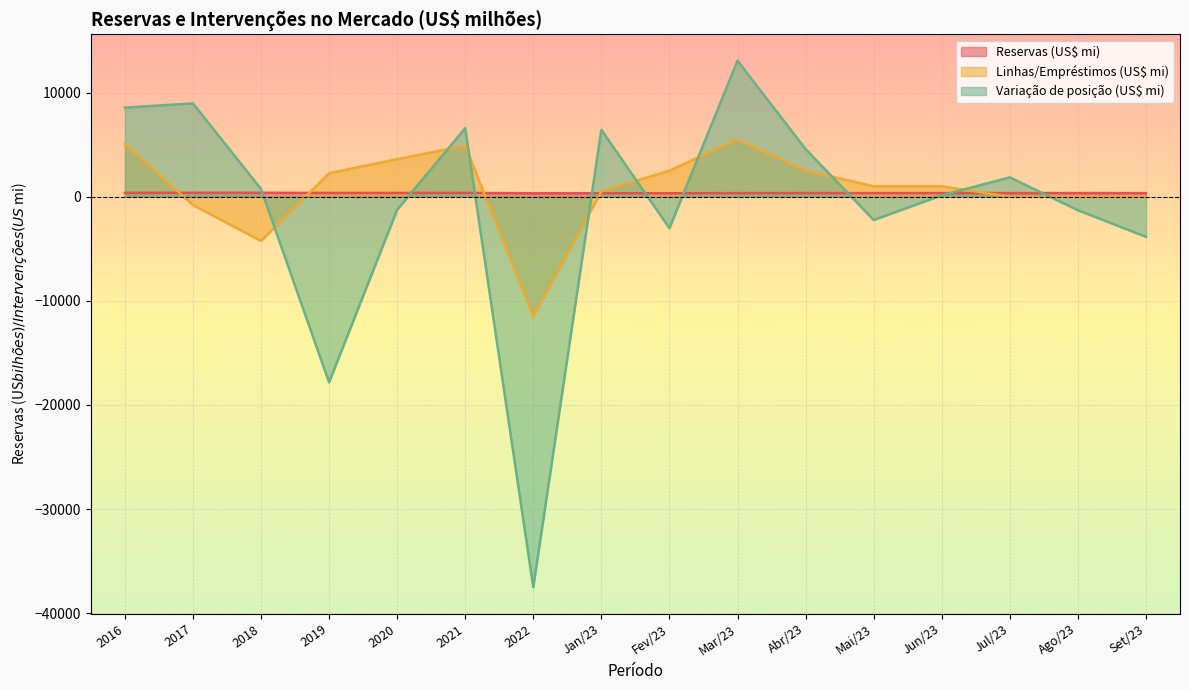

True or false: Linhas/Empréstimos (US$ mi) has more than 0 points higher than both neighbors.

True